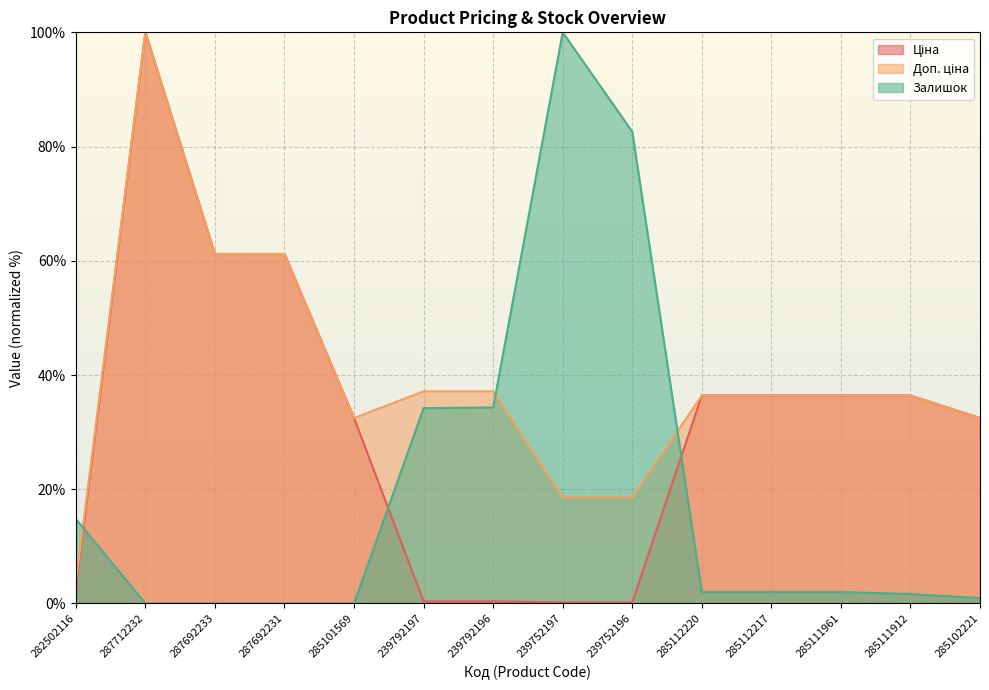

What are all the series names shown in the legend?

Ціна, Доп. ціна, Залишок